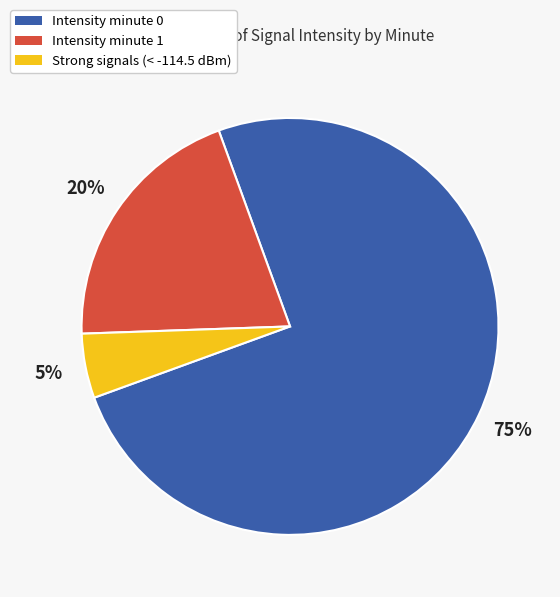

Is it true that Strong signals (< -114.5 dBm) is 5% of the pie?

True